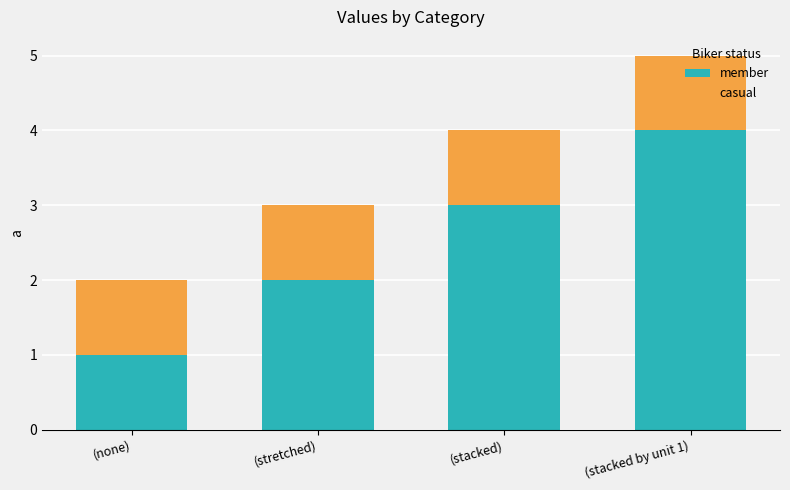

At which category is the sum across all series the highest?

(stacked by unit 1)